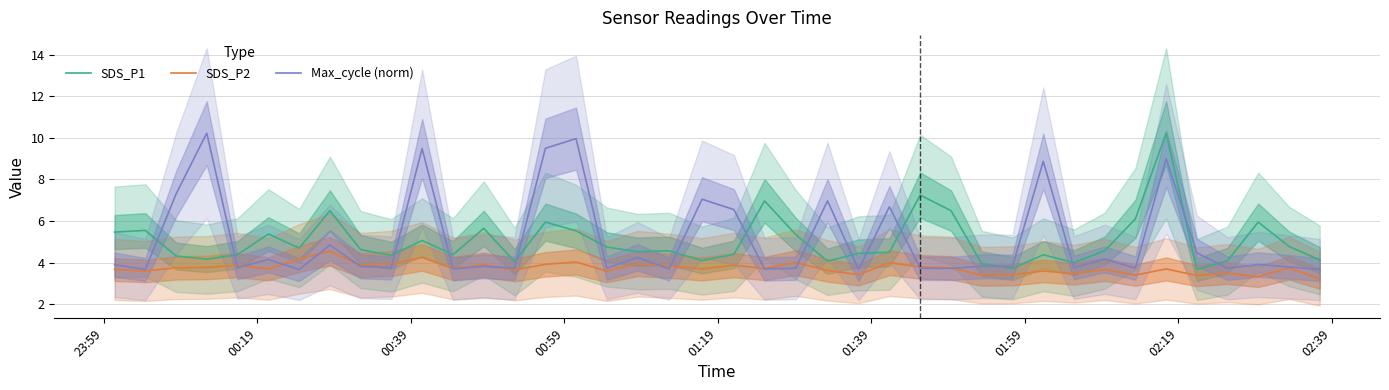

True or false: SDS_P1 and SDS_P2 intersect in this chart.

False